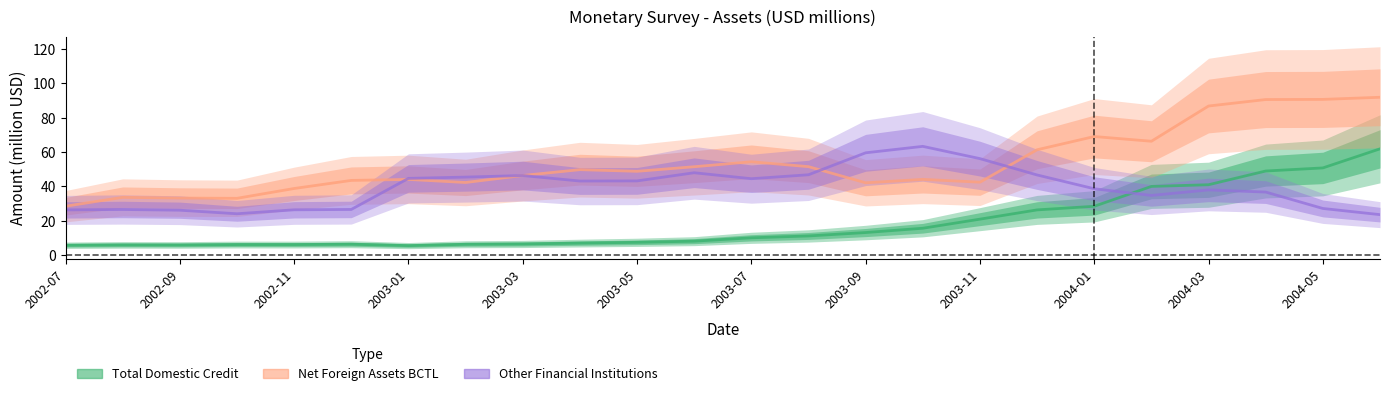

At how many categories does at least one series exceed 31?

23